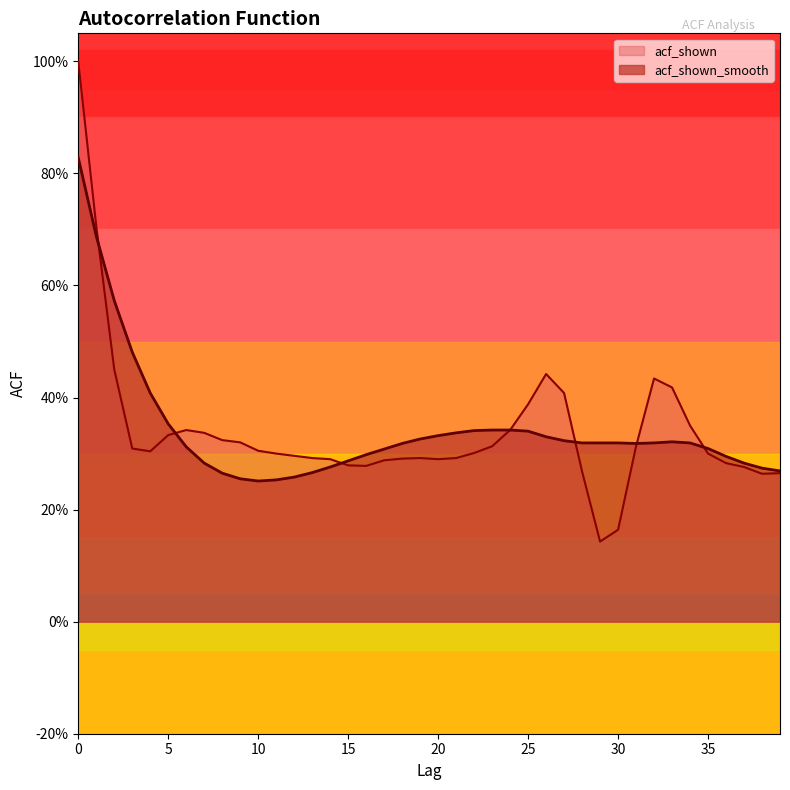

What is the value of the acf_shown point at the 7th from the left?

0.3